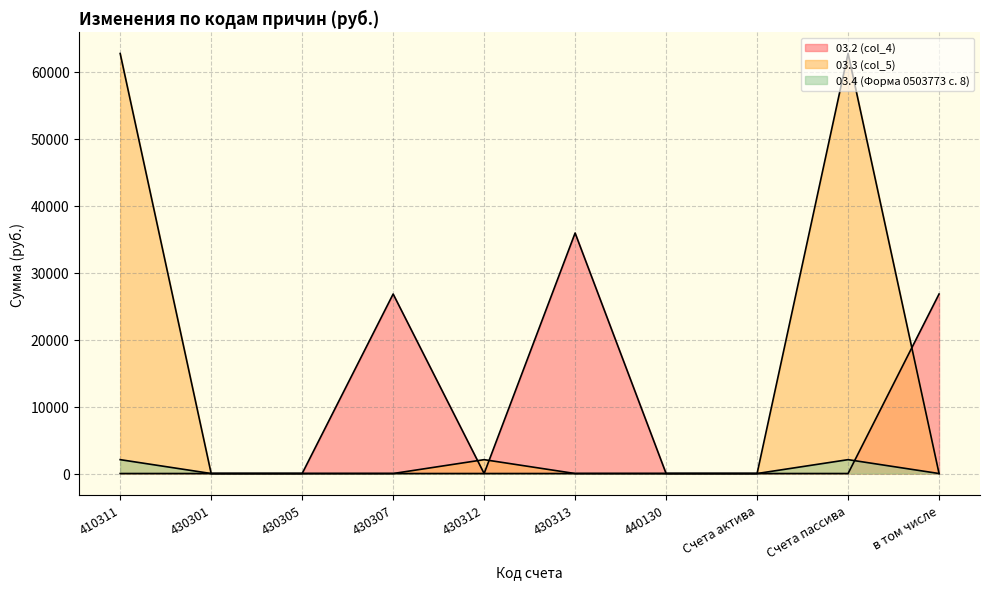

At which category does 03.2 (col_4) reach its first local valley?

430312